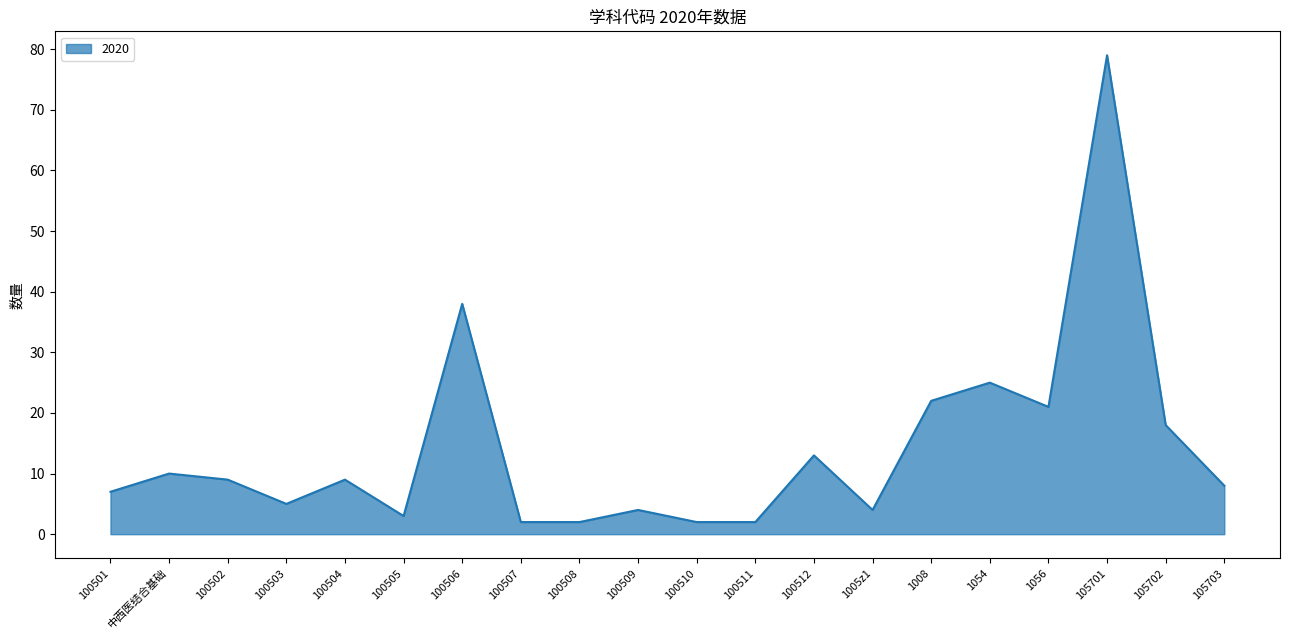

What is the average value?

14